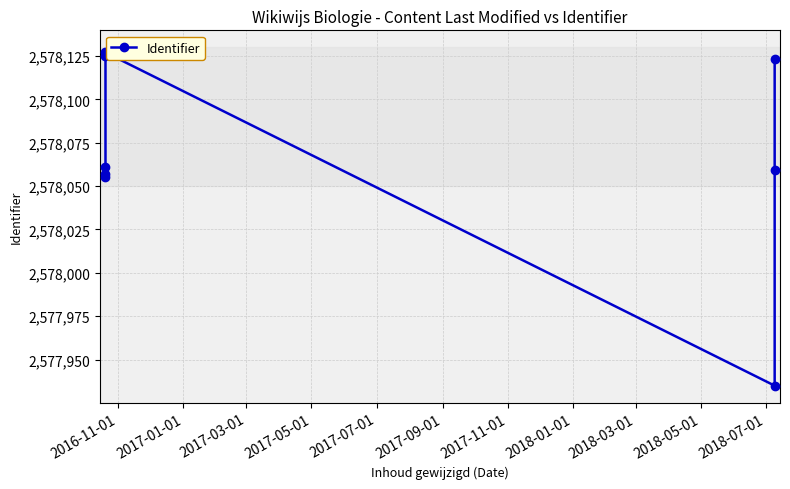

What position from the left is 2017-03-01?

3